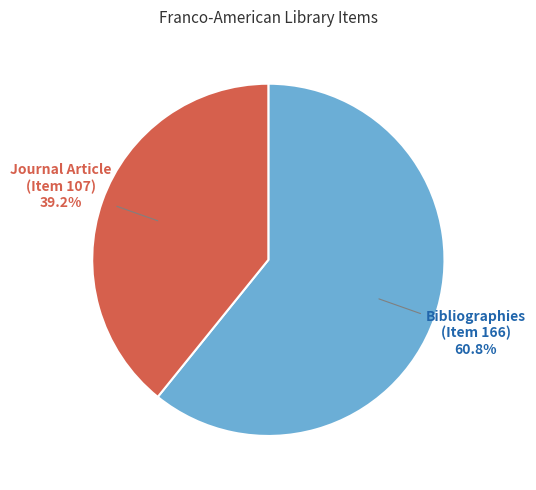

Is the sum of Journal Article (Item 107) and Bibliographies (Item 166) greater than half?

Yes